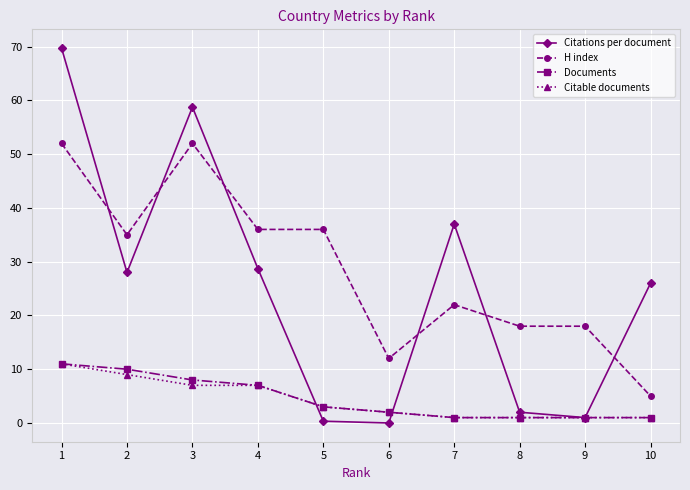

Which series has the largest total across all categories?

H index